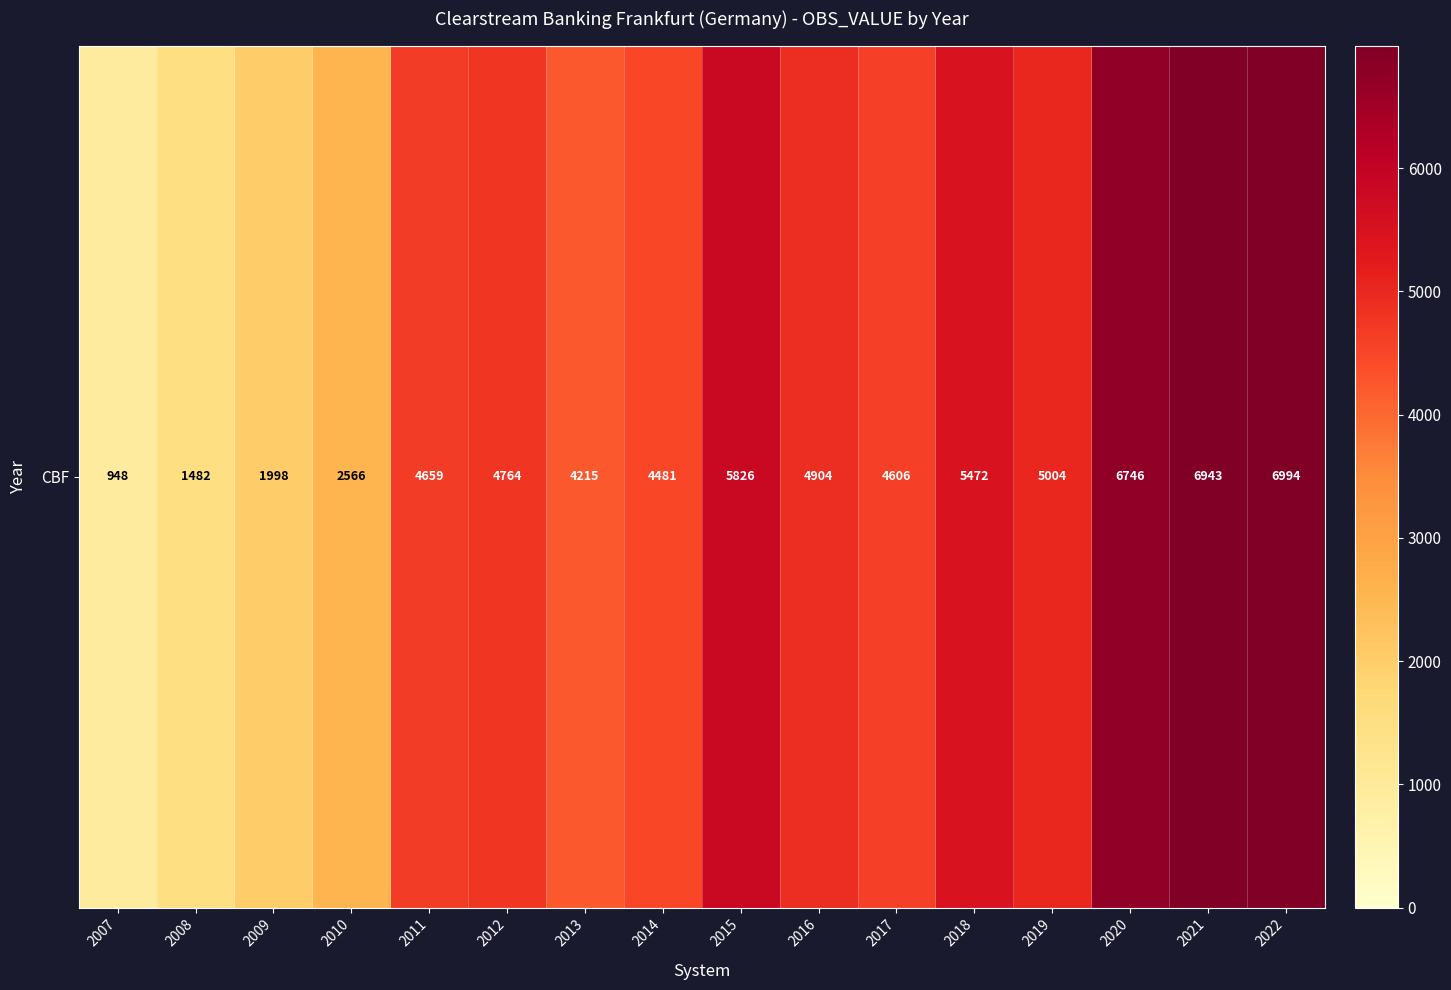

What is the smallest value displayed?

948